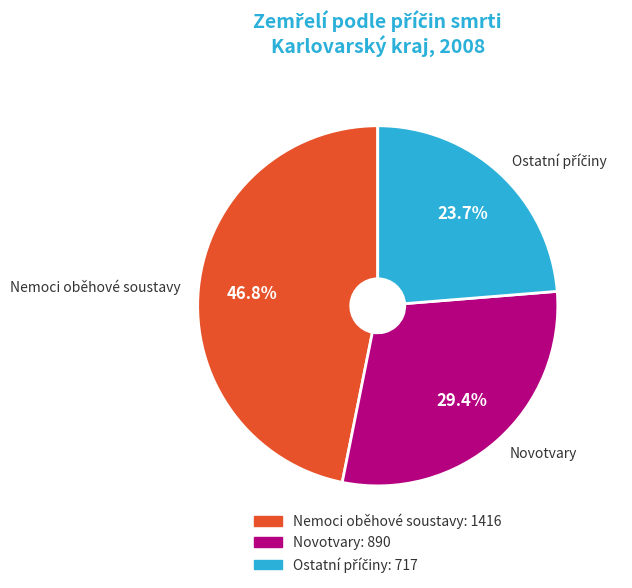

Between Novotvary and Nemoci oběhové soustavy, which is larger?

Nemoci oběhové soustavy